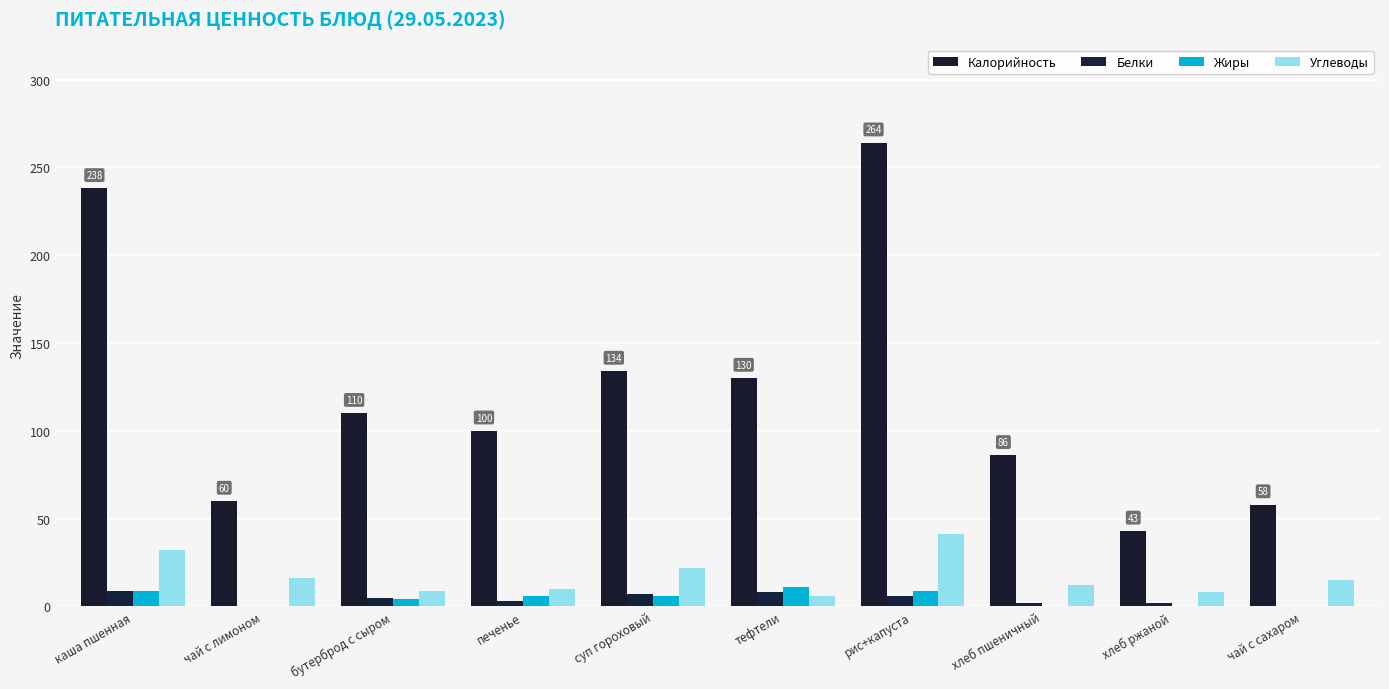

How many series are shown in this chart?

4